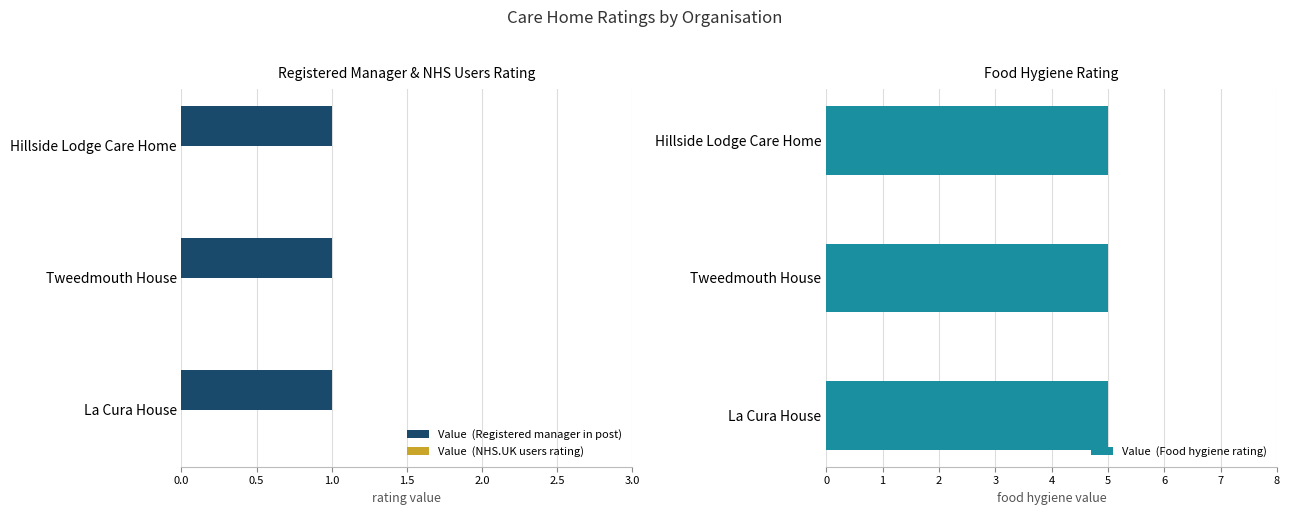

Which series has the largest range (max minus min)?

Value  (Registered manager in post)